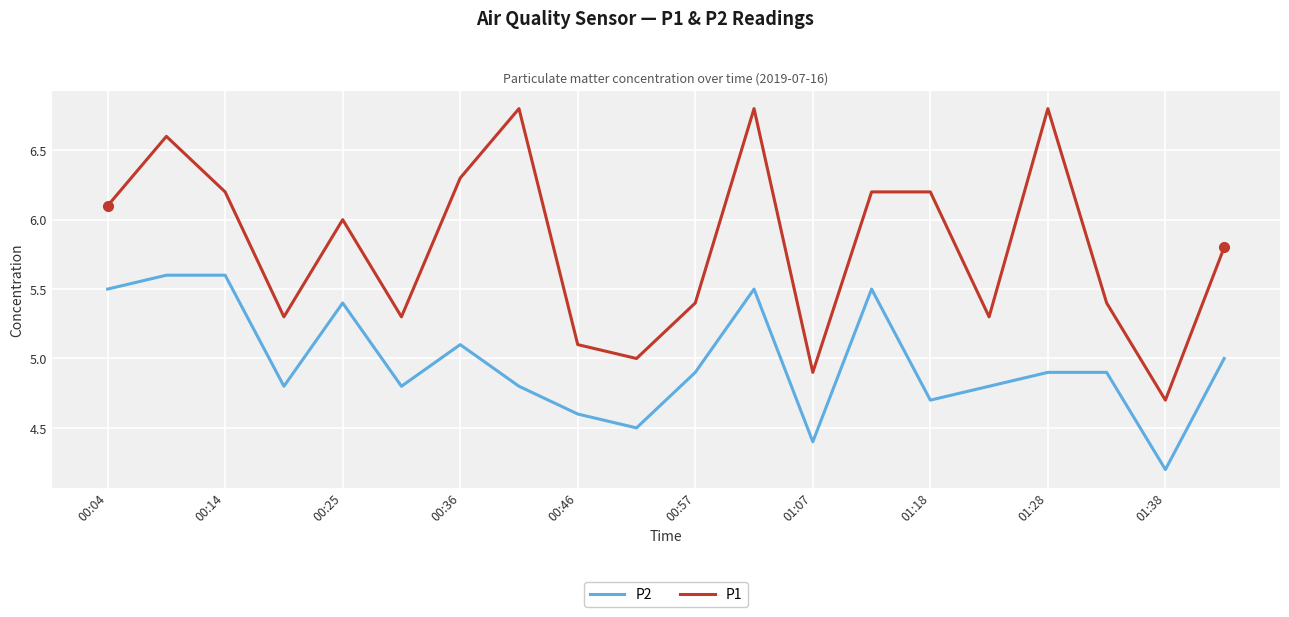

Which series has the largest range (max minus min)?

P1